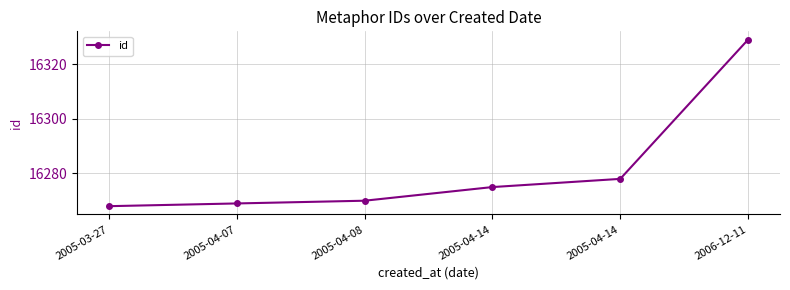

The chart shows a value of 24268 at 2005-04-14. True or false?

False